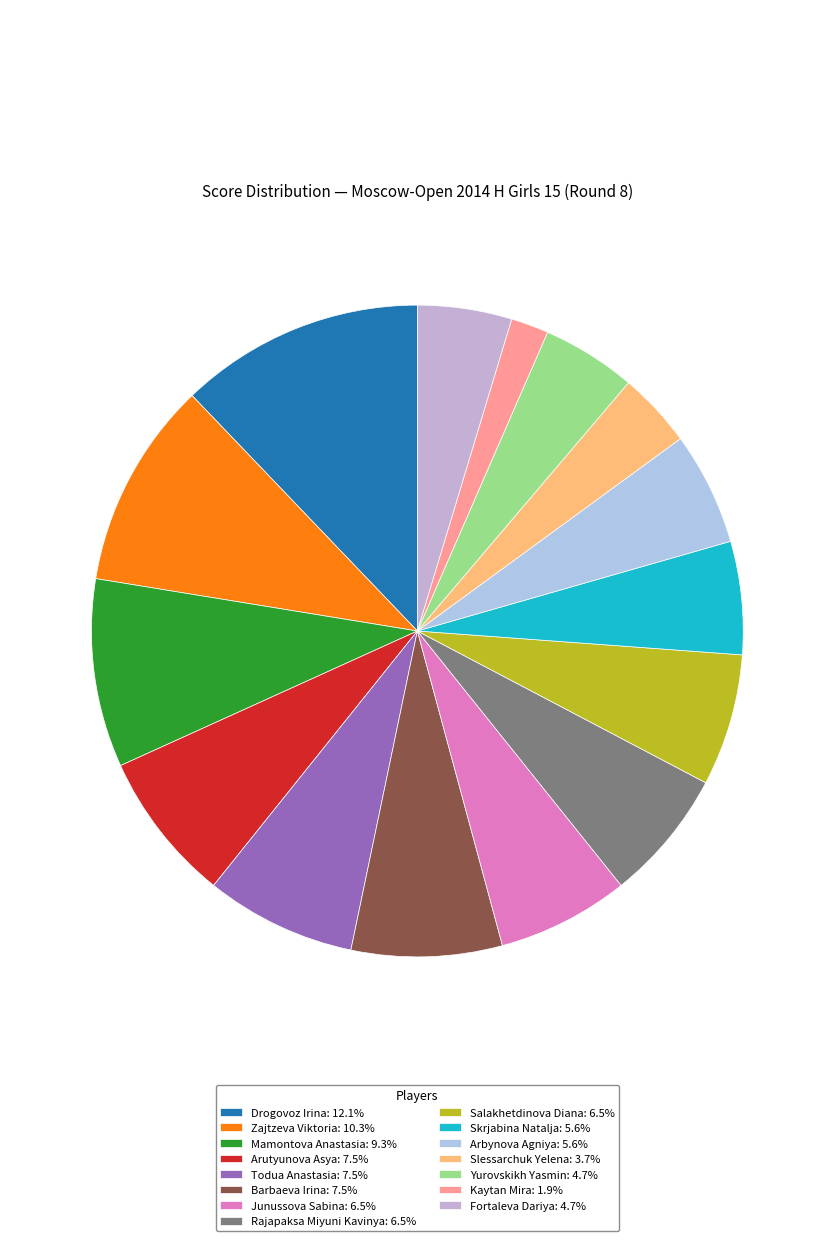

How many slices are in this pie chart?

15